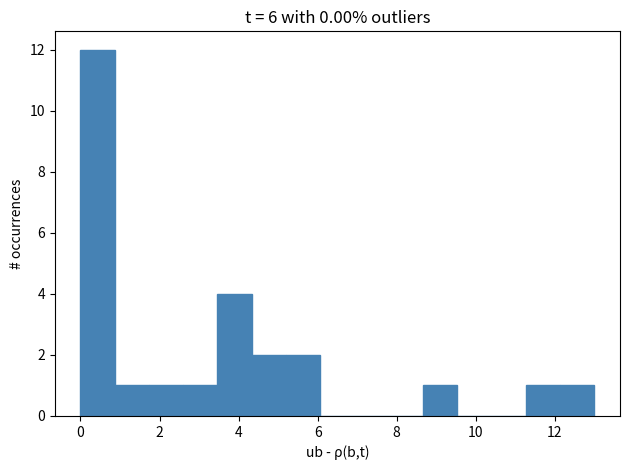

How tall is the bar that spans 12.2 to 13.0 on the x-axis? Neither the bar edges nor the heights are printed on the chart, so give them approximately, as read against the axes.

1